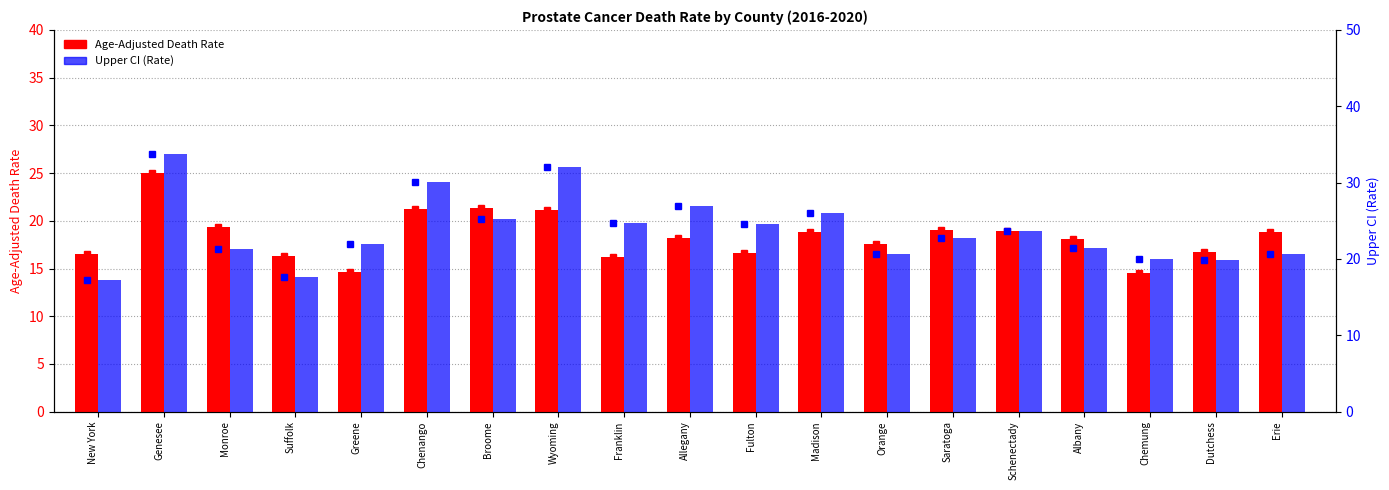

Reading left to right, list all the values displayed in this chart.

Age-Adjusted Death Rate: New York=16.5	Genesee=25.0	Monroe=19.3	Suffolk=16.3	Greene=14.6	Chenango=21.2	Broome=21.3	Wyoming=21.1	Franklin=16.2	Allegany=18.2	Fulton=16.6	Madison=18.8	Orange=17.6	Saratoga=19.0	Schenectady=18.9	Albany=18.1	Chemung=14.5	Dutchess=16.7	Erie=18.8
Upper CI (Rate): New York=17.2	Genesee=33.8	Monroe=21.3	Suffolk=17.6	Greene=21.9	Chenango=30.1	Broome=25.3	Wyoming=32.1	Franklin=24.7	Allegany=27.0	Fulton=24.6	Madison=26.0	Orange=20.7	Saratoga=22.8	Schenectady=23.6	Albany=21.4	Chemung=20.0	Dutchess=19.8	Erie=20.6